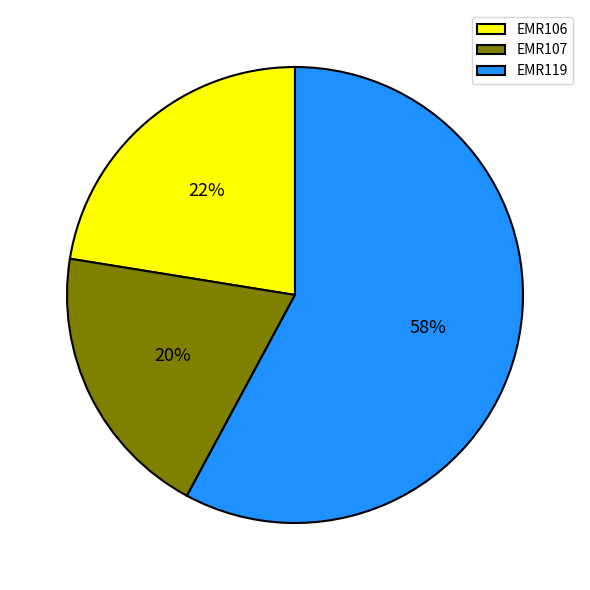

To the nearest percent, what percentage of the pie is EMR119?

58%